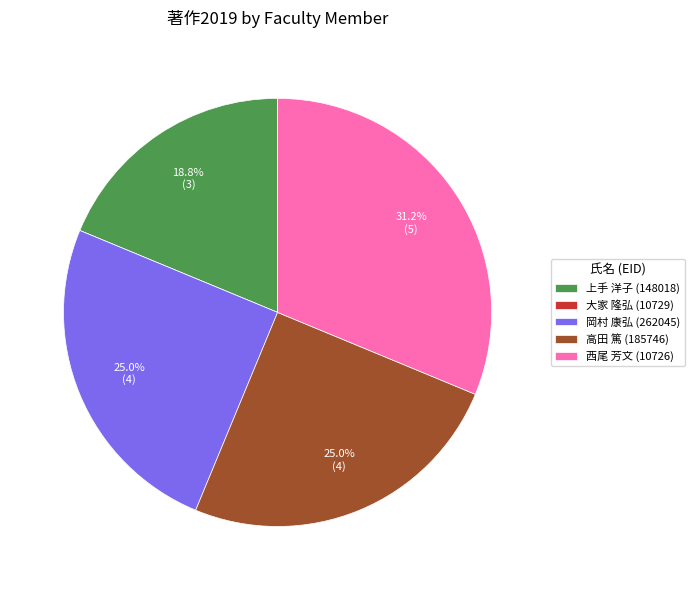

Do 岡村 康弘 (262045) and 上手 洋子 (148018) together represent more than half of the pie?

No